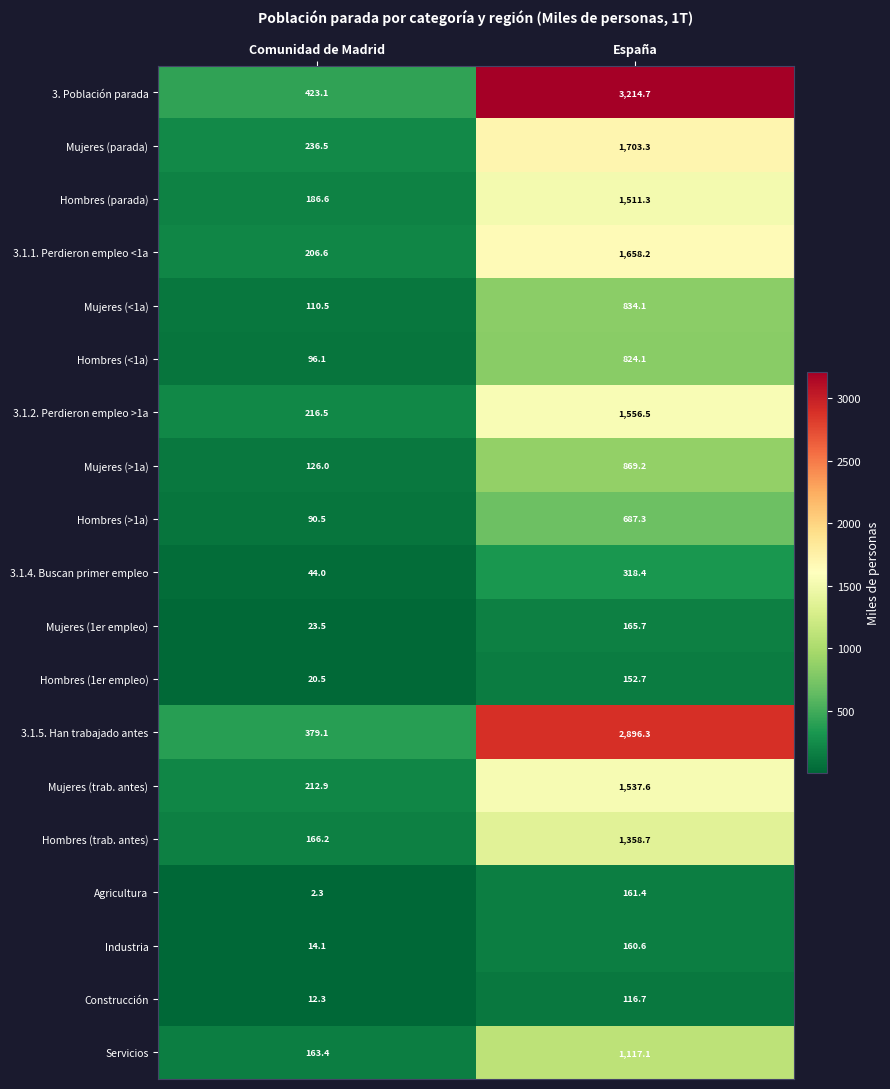

Where is 3. Población parada nearest to the value 1818?

Comunidad de Madrid